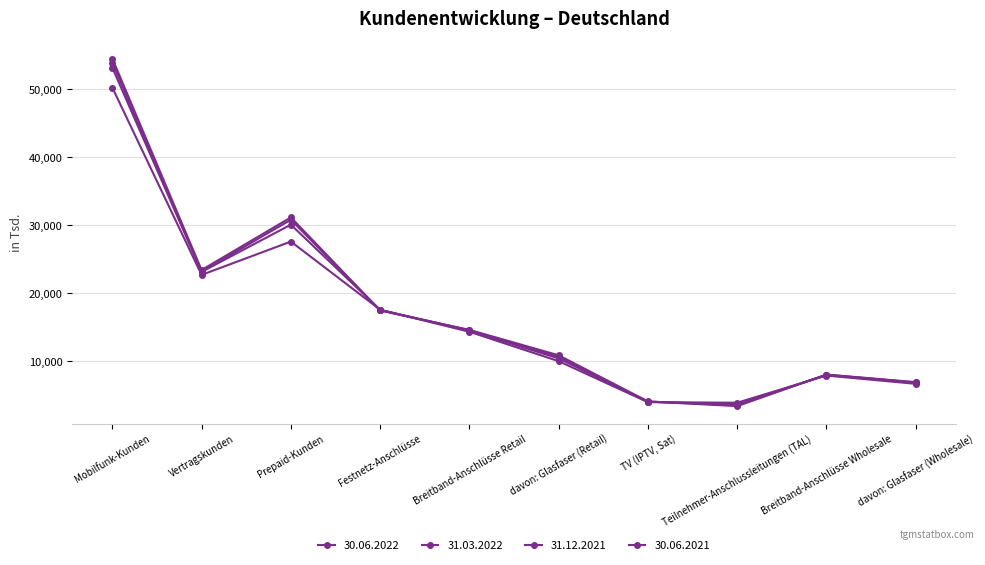

Where is the first local minimum for 30.06.2022?

Vertragskunden